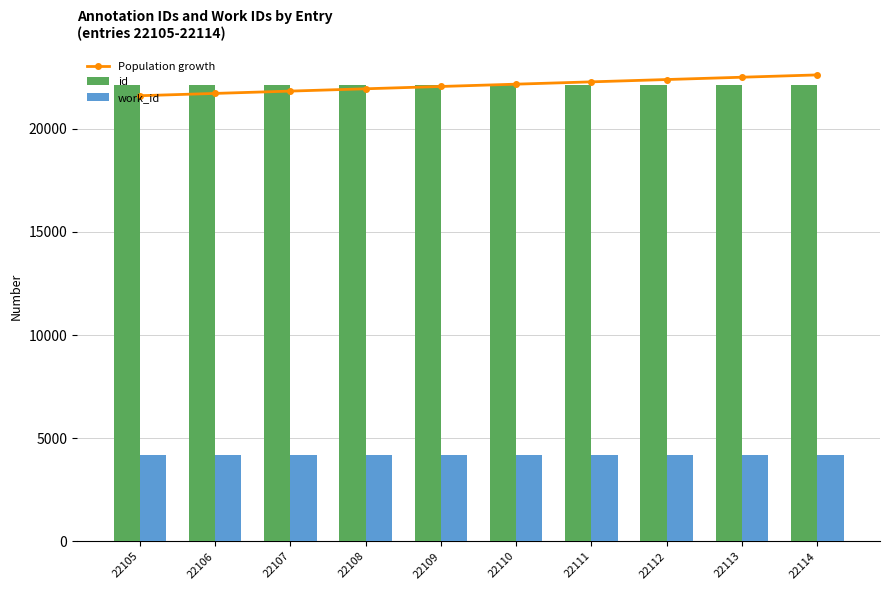

At which label is id closest to 22109?

22109